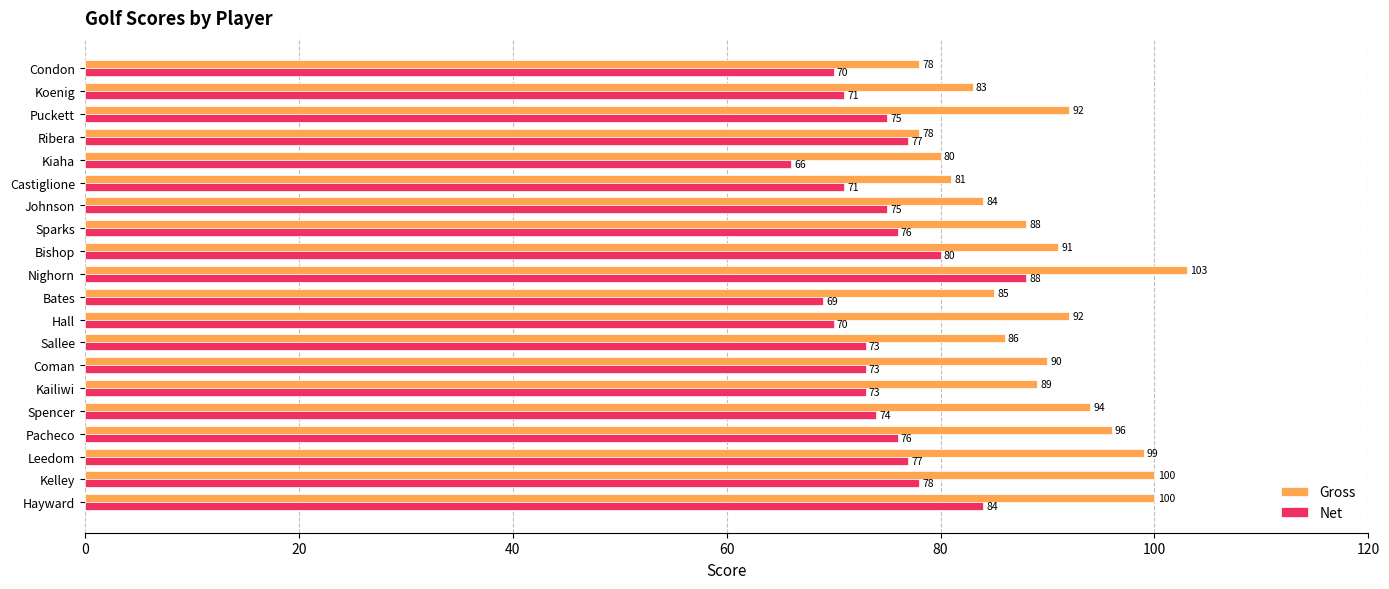

Between Condon and Sallee, which series saw the biggest shift?

Gross